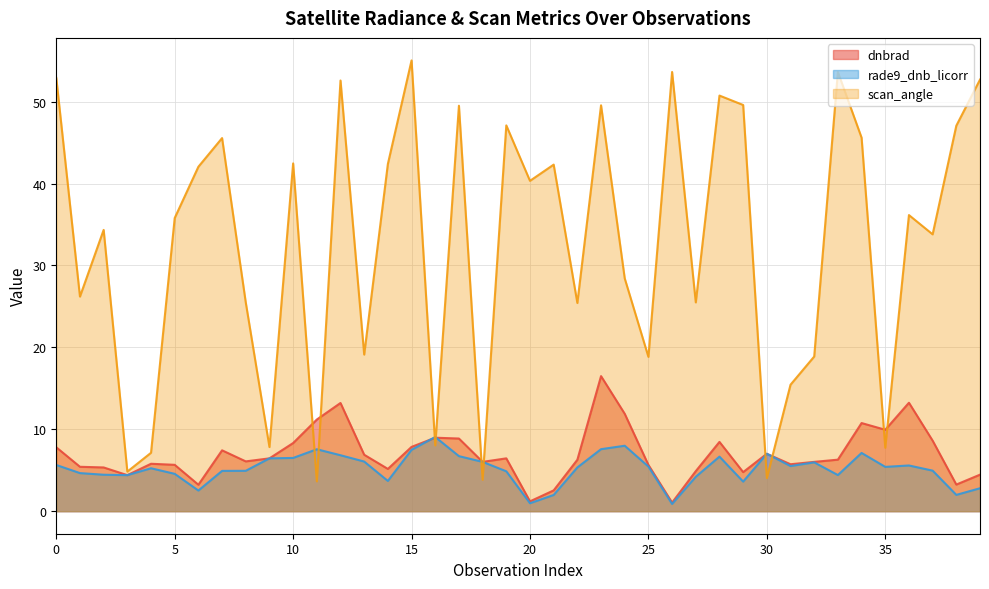

How many lines are shown in the chart?

3